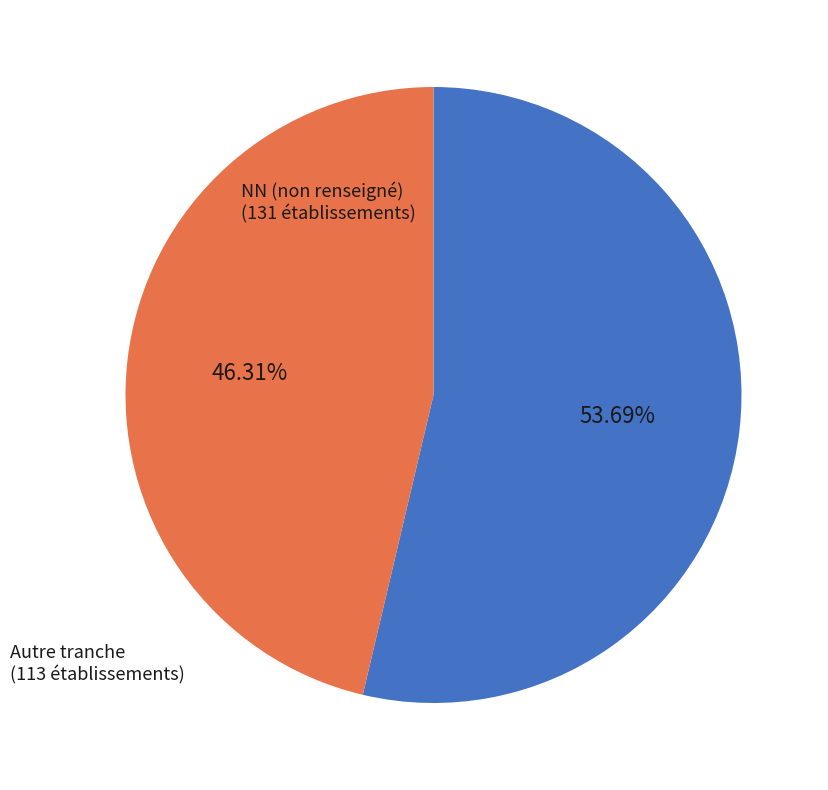

Which slice represents more than half of the pie?

NN (non renseigné)